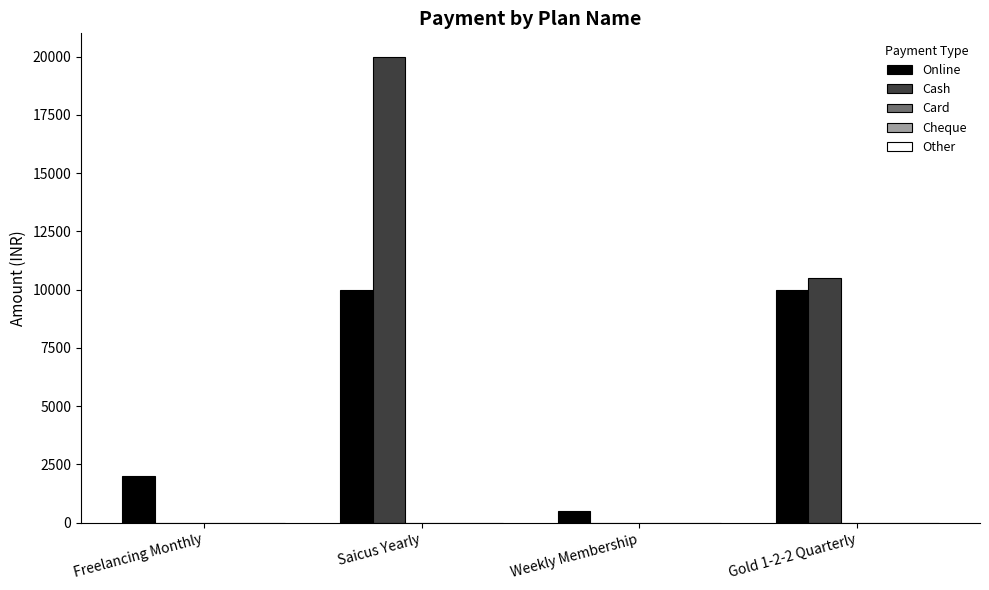

What is the sum of the Online values at Saicus Yearly and Freelancing Monthly?

12000